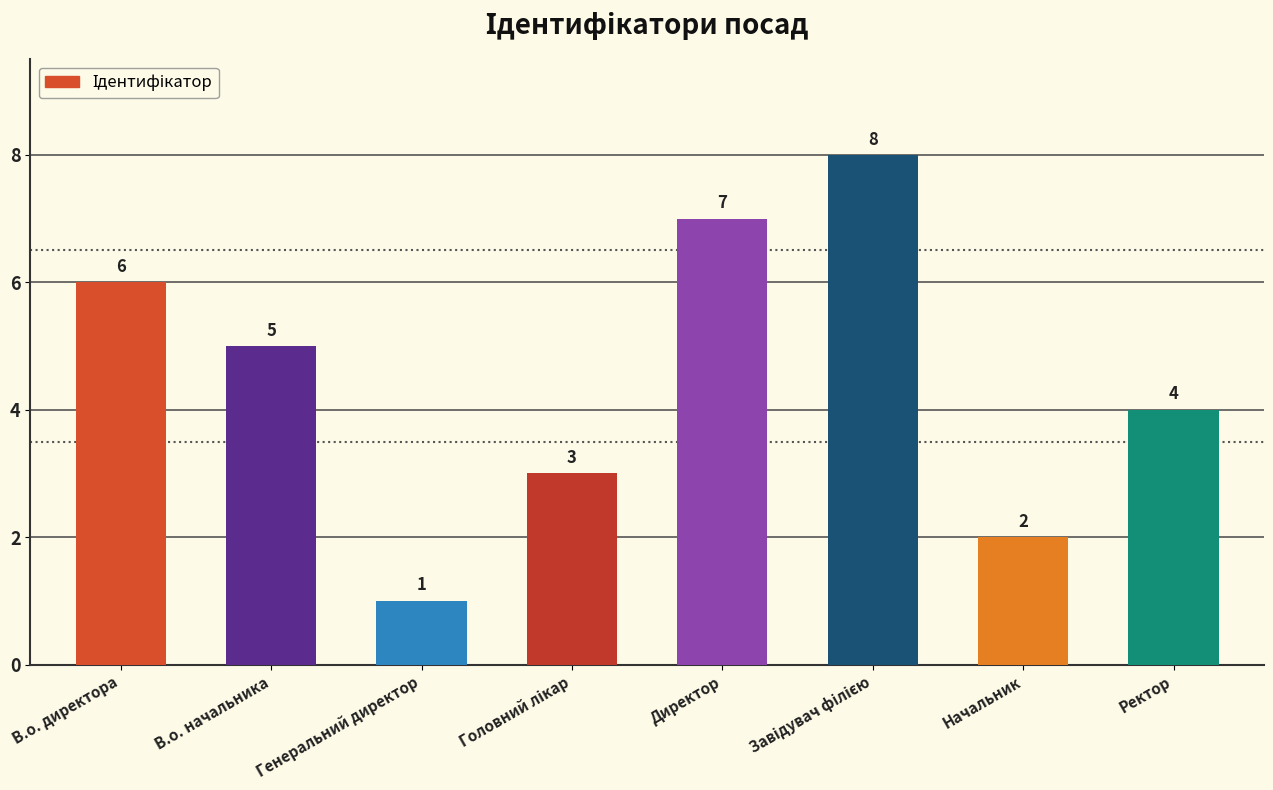

Reading left to right, list all the values displayed in this chart.

6	5	1	3	7	8	2	4